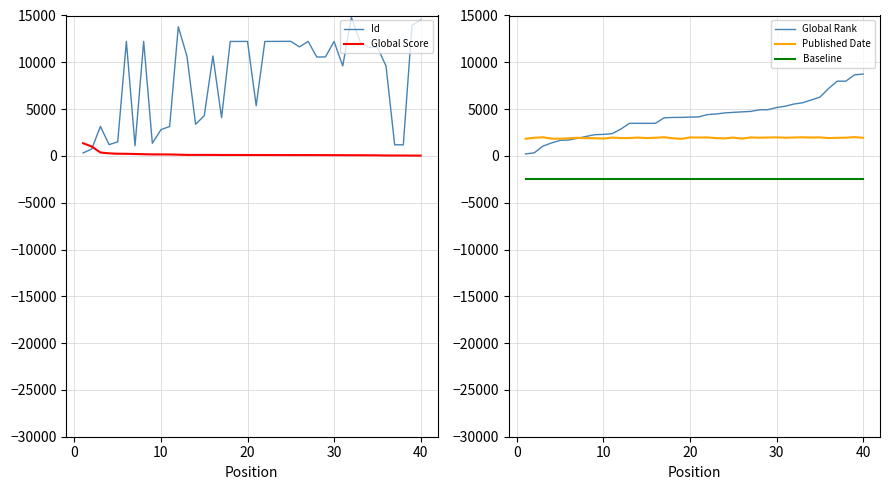

Rank the series by their average value, from highest to lowest.

Id, Global Rank, Published Date, Global Score, Baseline